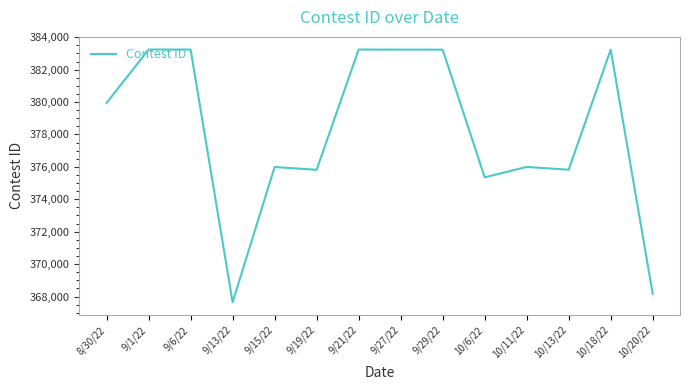

What is the smallest value displayed?

367649